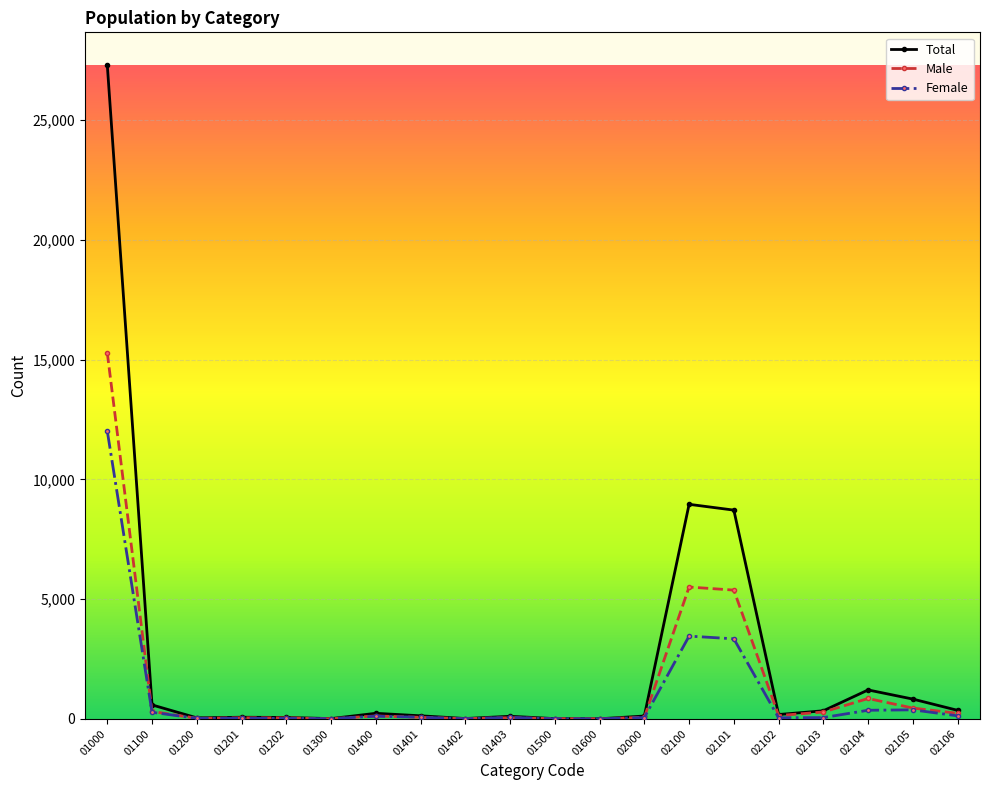

What is the difference between the second highest and second lowest values in the Female series?

3452